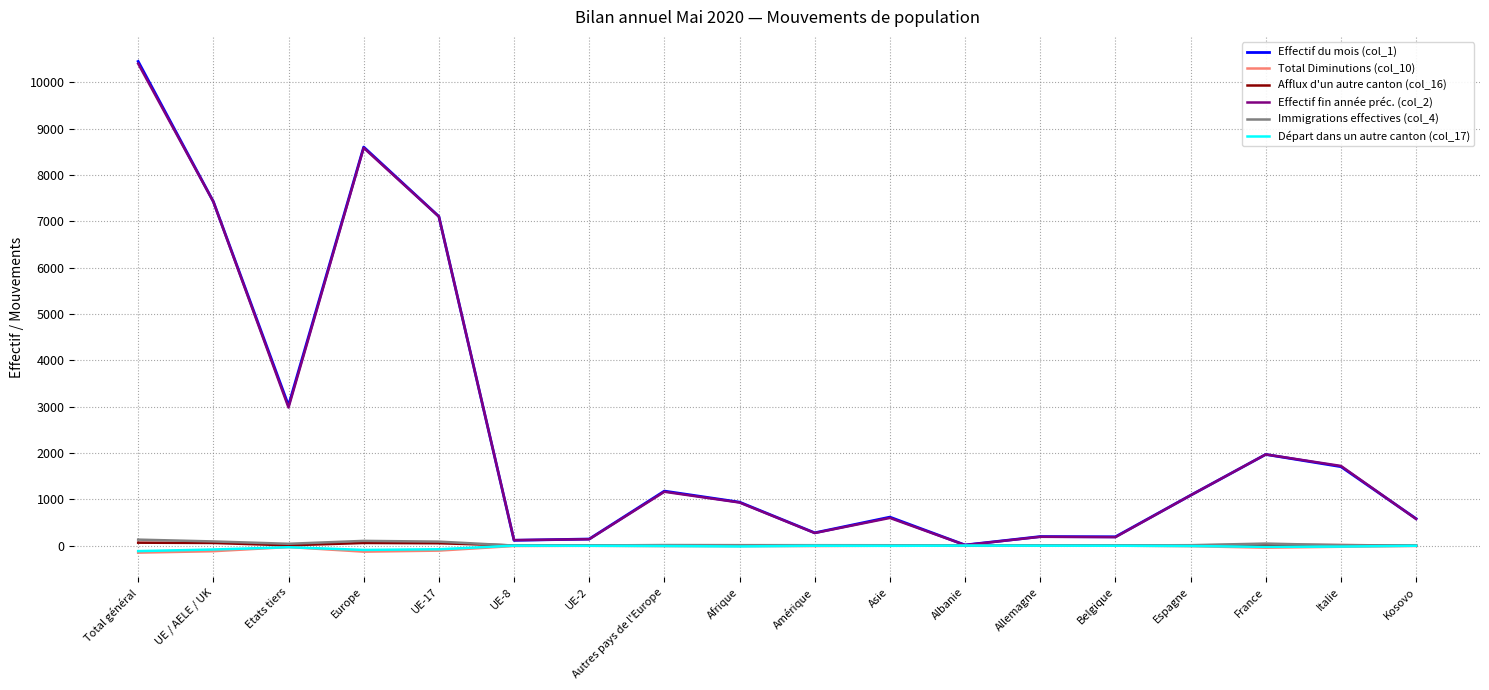

Between Amérique and Asie, which series saw the biggest shift?

Effectif du mois (col_1)